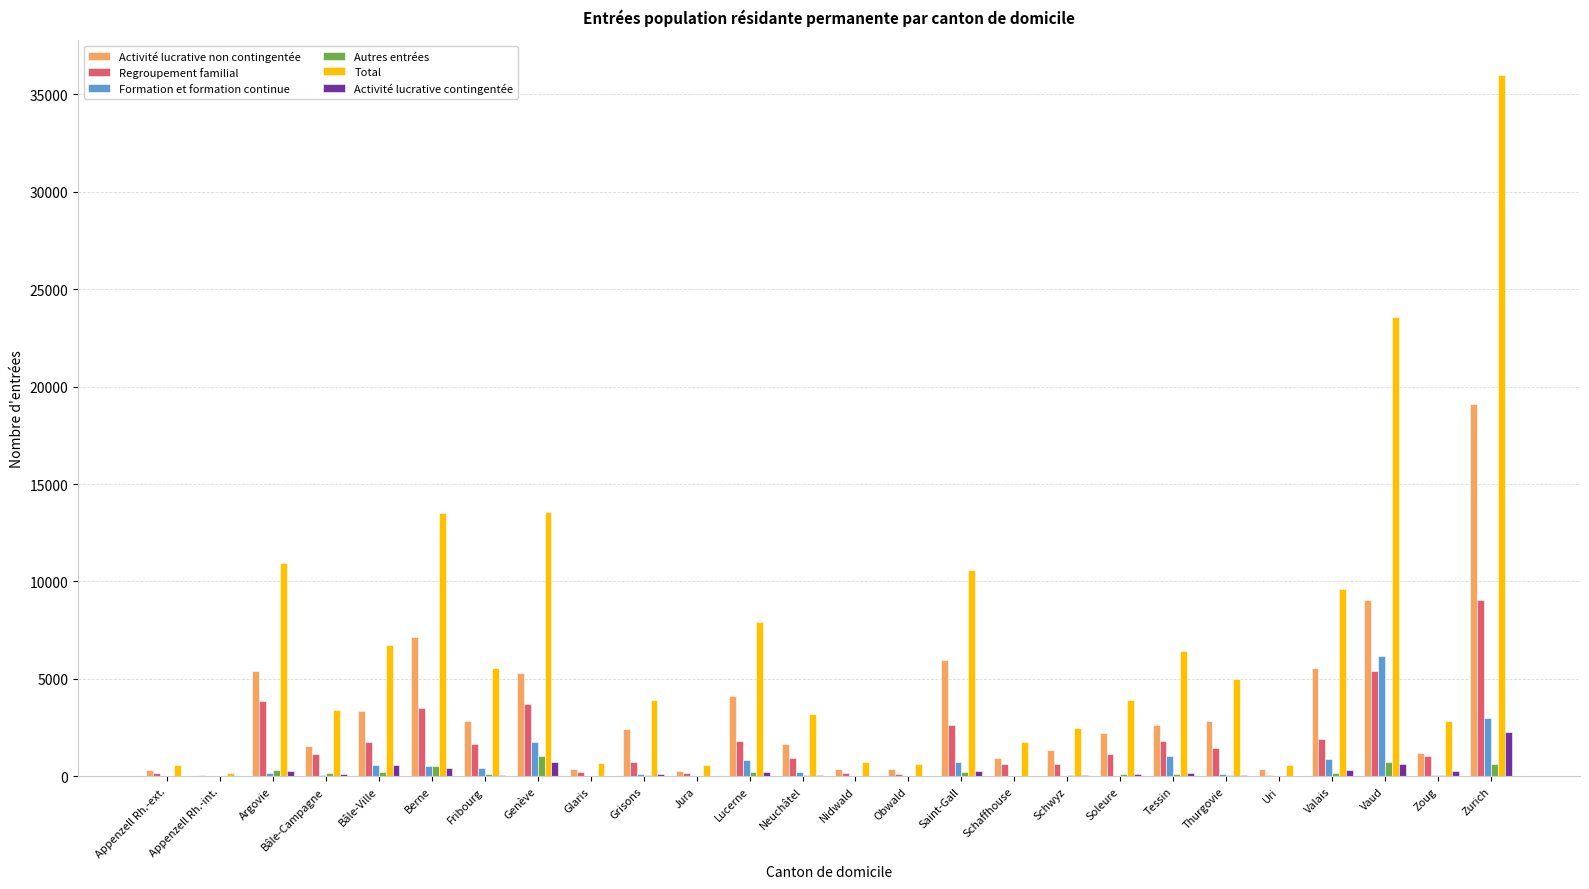

Between Lucerne and Thurgovie, which series saw the biggest shift?

Total